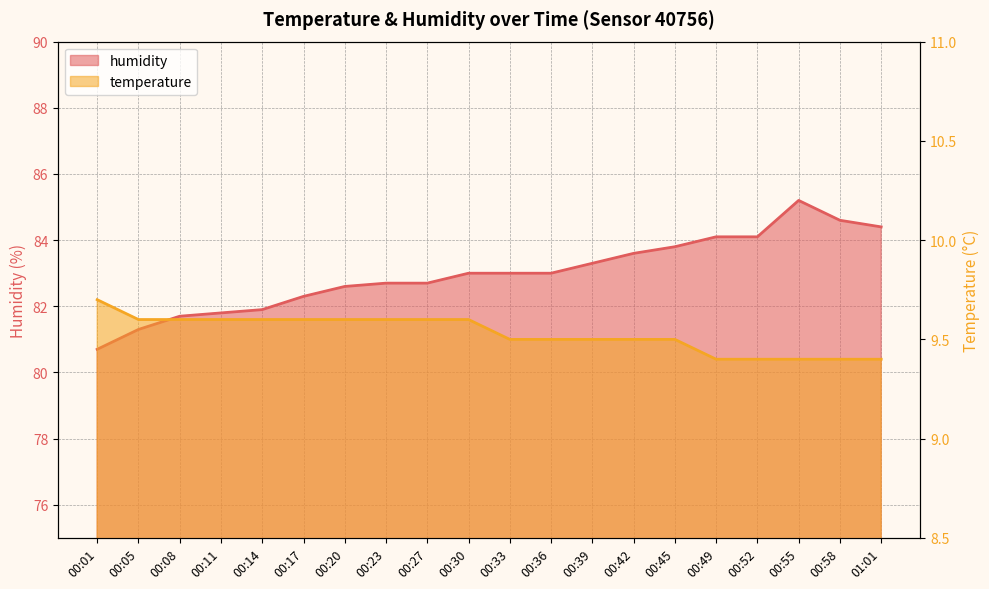

The value of temperature at 00:27 is 6.0. True or false?

False